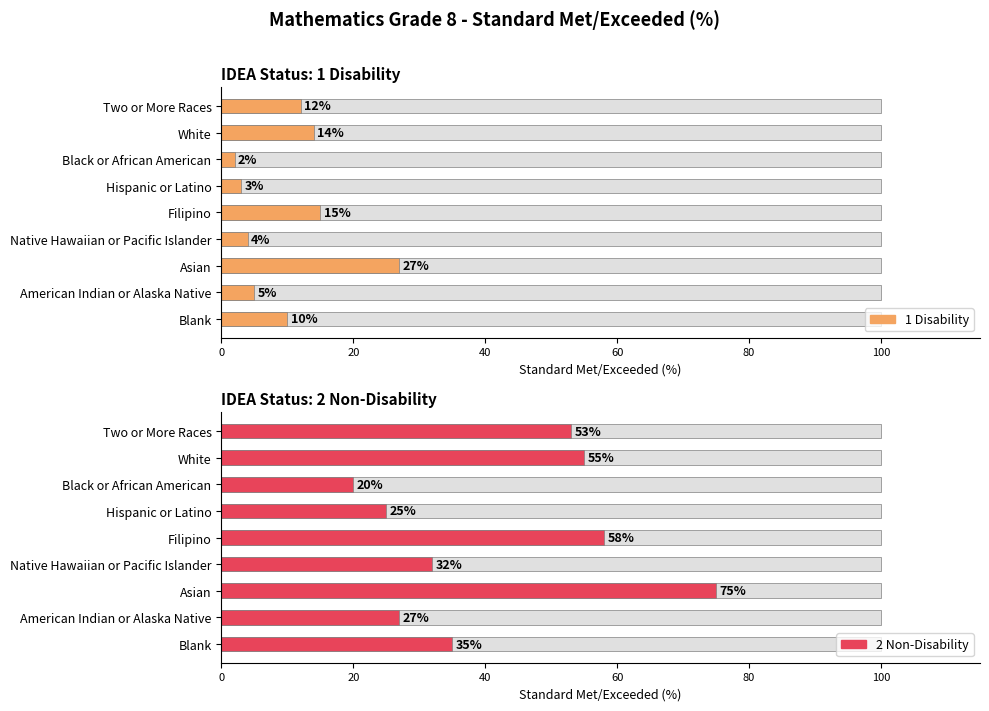

Reading left to right, extract all data points from this chart.

1 Disability: 10	5	27	4	15	3	2	14	12
2 Non-Disability: 35	27	75	32	58	25	20	55	53